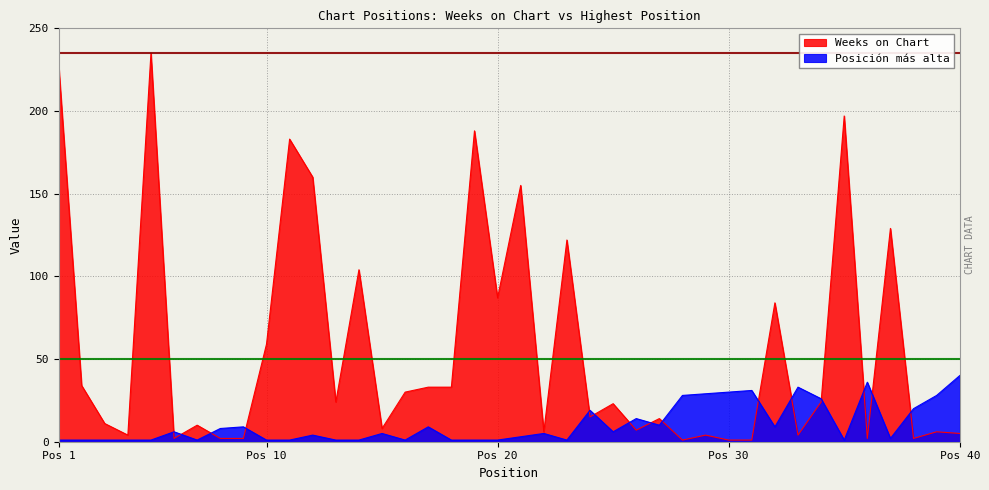

Count the number of categories in the chart.

40